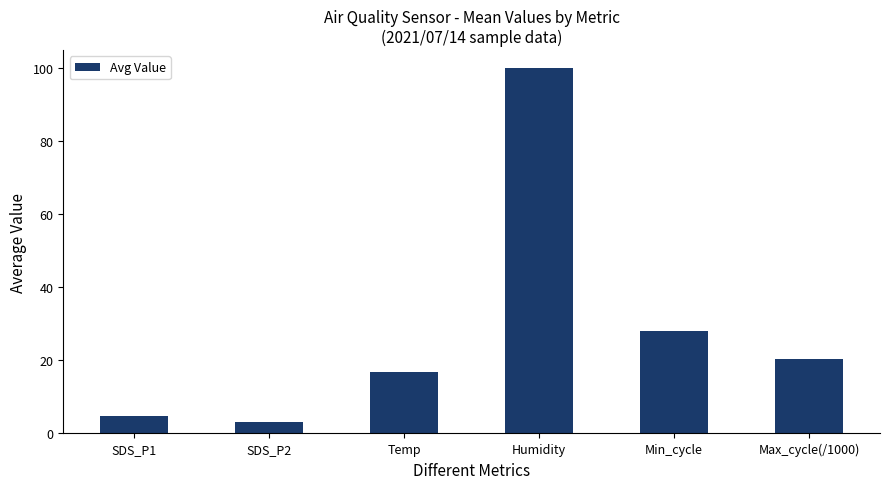

What is the label of the 4th bar from the left?

Humidity